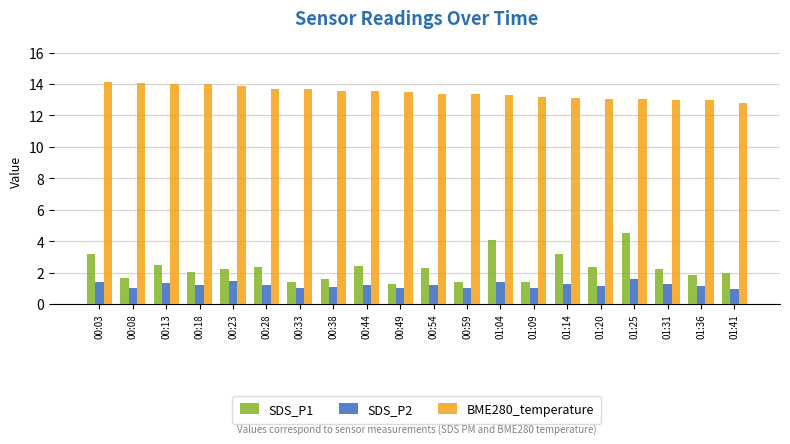

How many bars are there in each group?

3